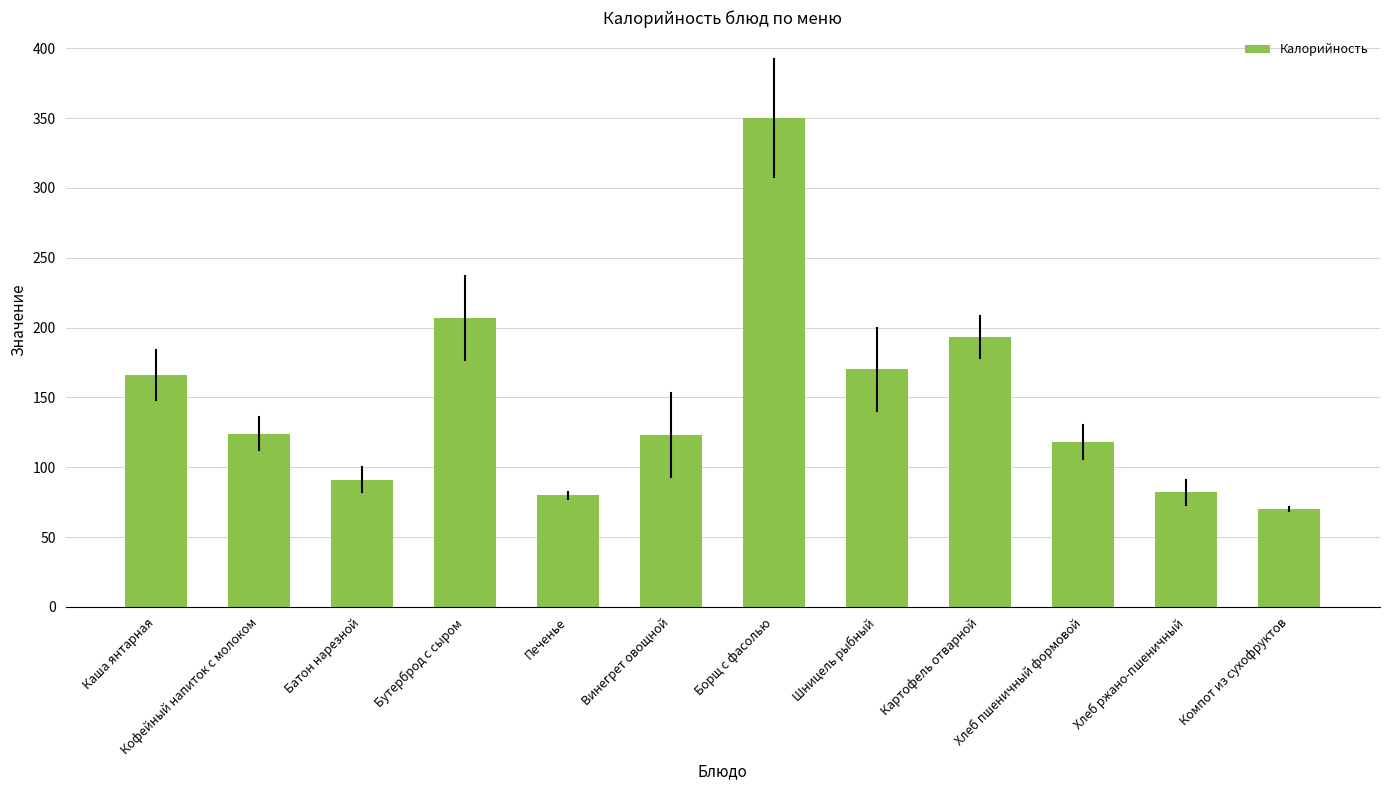

What is the value of the 8th bar from the left?

170.0